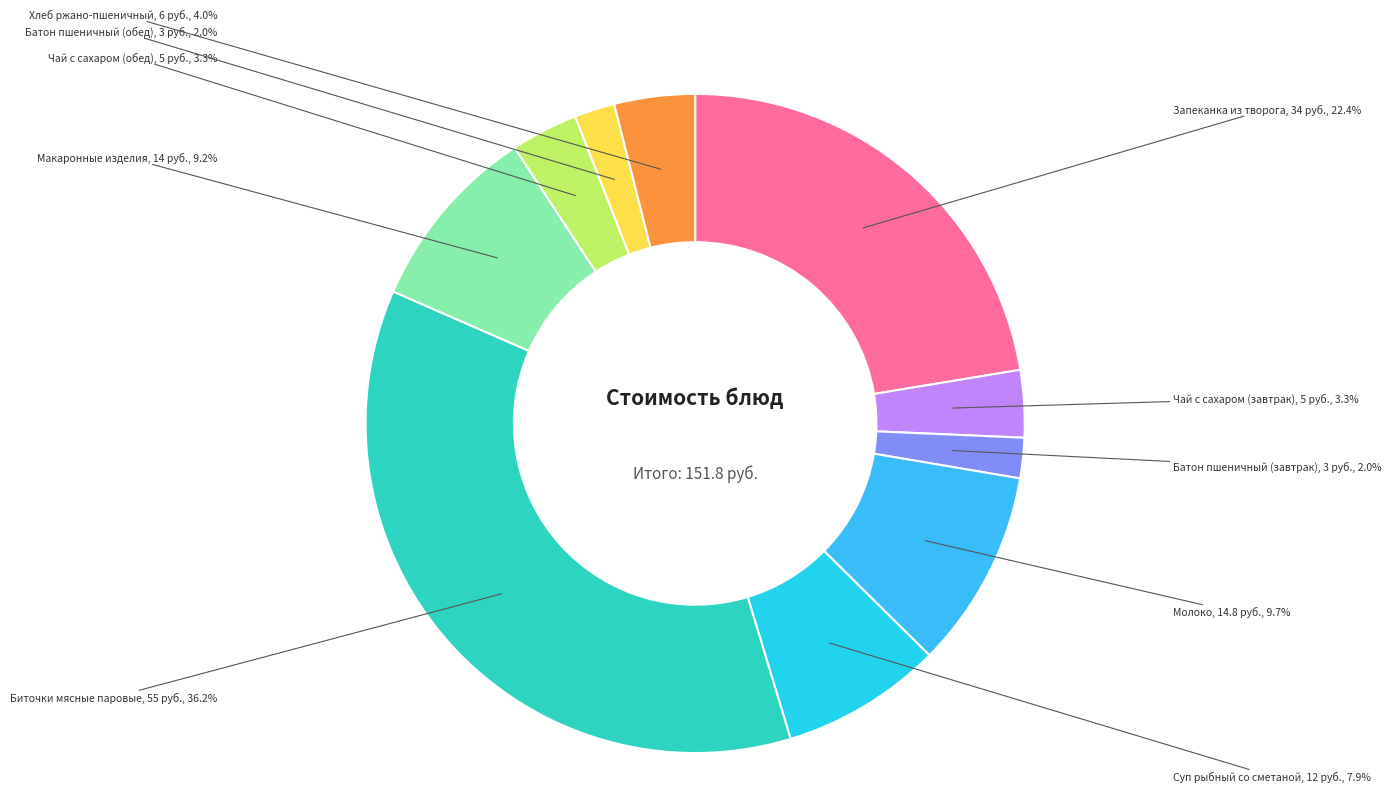

How many slices are in this pie chart?

10